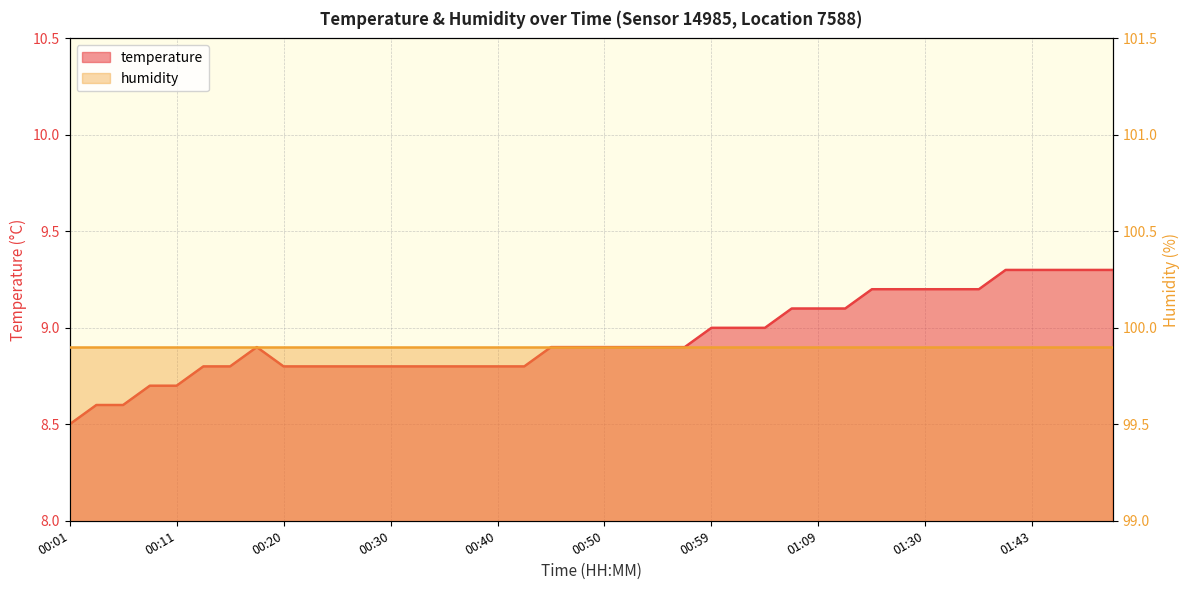

What is the average value?

8.9